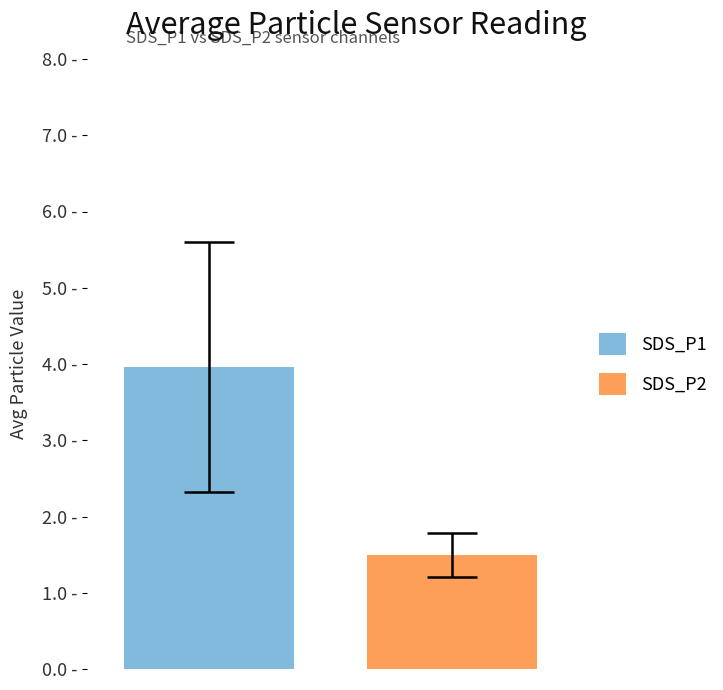

What are all the series names shown in the legend?

SDS_P1, SDS_P2